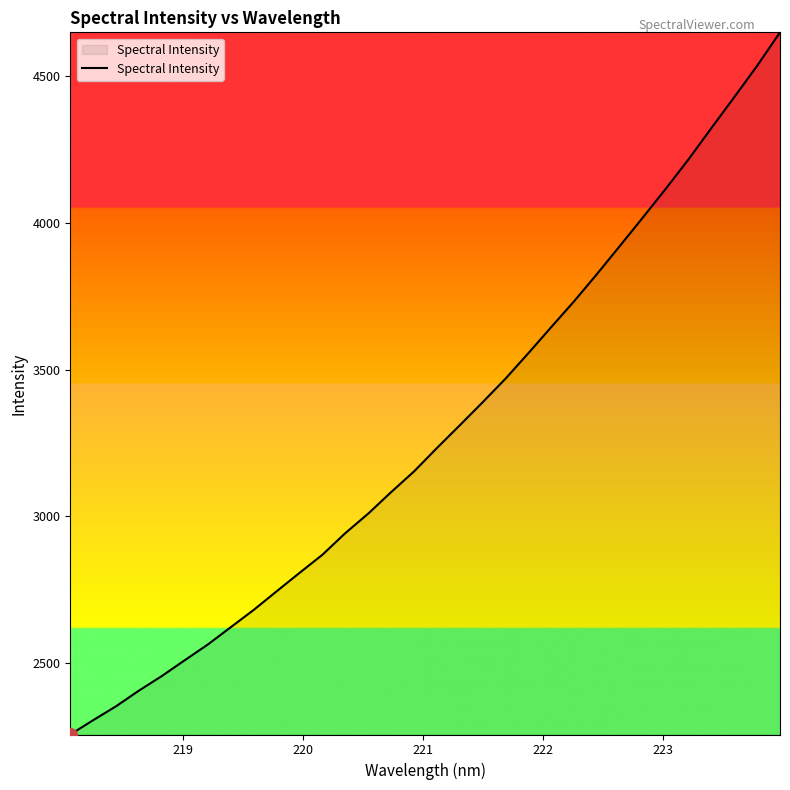

What is the maximum value shown in the chart?

4650.2